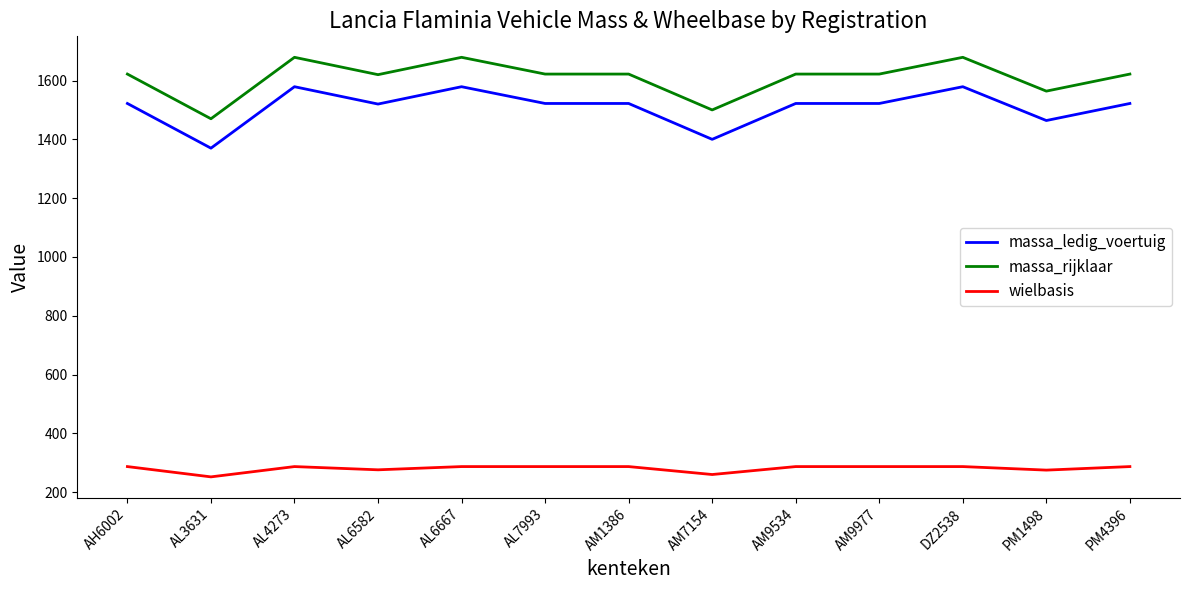

What is the maximum value for wielbasis?

287